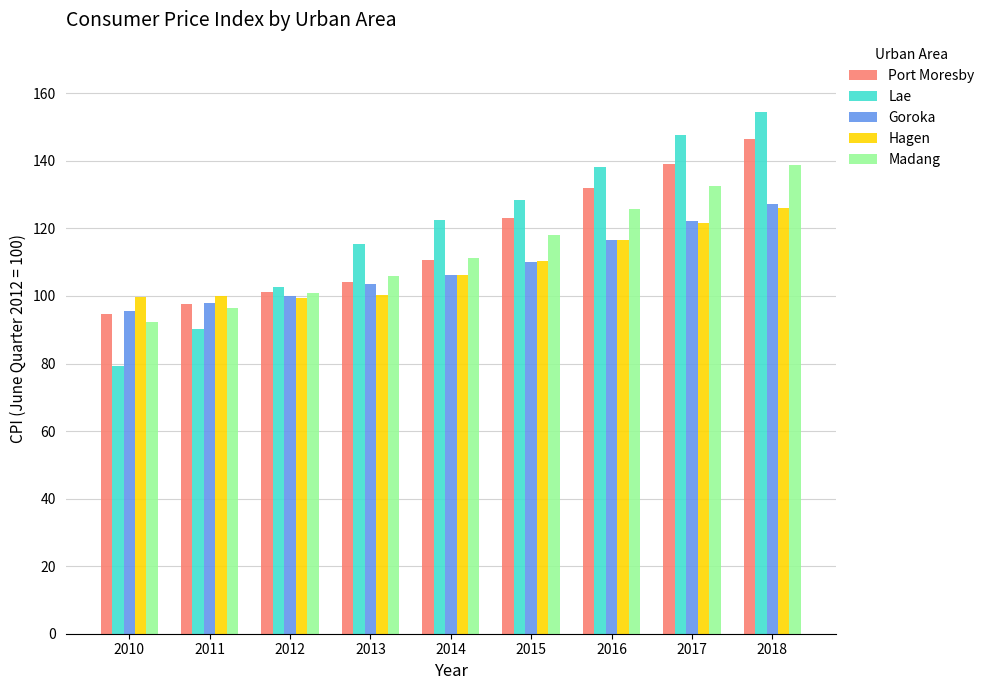

At which category is the sum across all series the highest?

2018